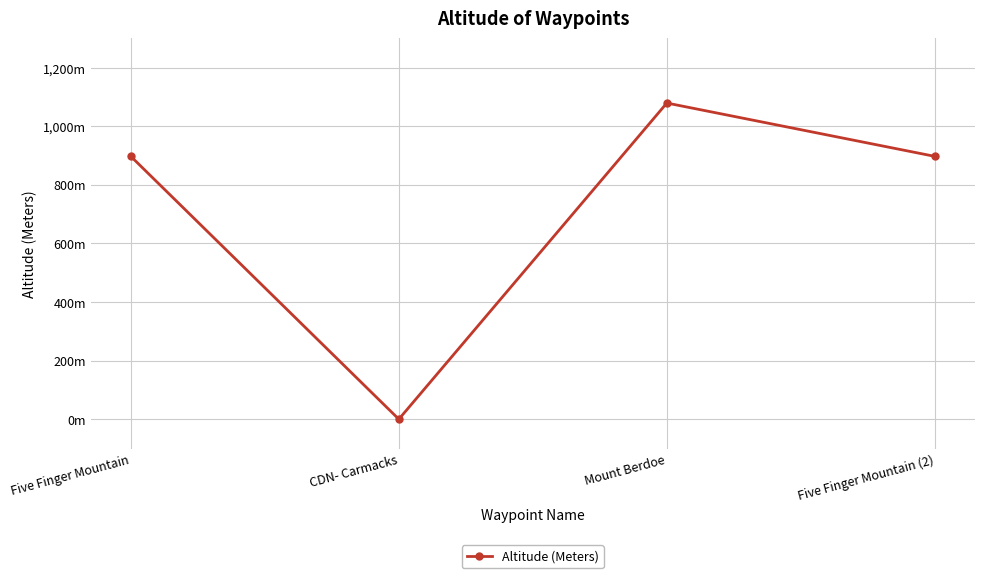

How many points are lower than both their immediate neighbors (excluding endpoints)?

1